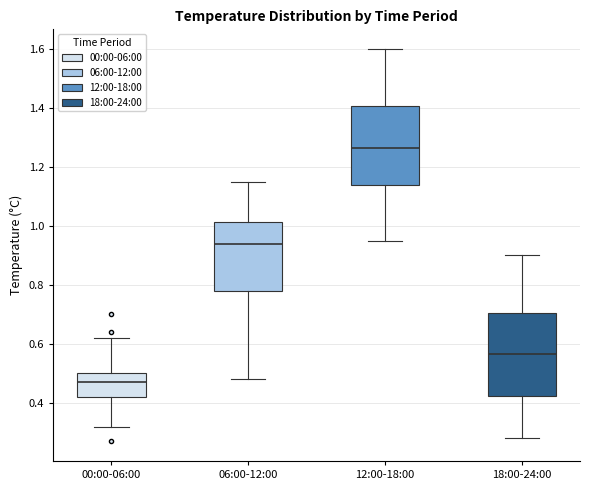

Reading left to right, read every box against the y-axis: the position of its median line, the range the box covers, and the ends of its whiskers. The values are not printed on the chart, so give them approximately, as read against the axis.

00:00-06:00: median 0.48, box 0.42 to 0.50, whiskers 0.32 to 0.62
06:00-12:00: median 0.94, box 0.78 to 1.02, whiskers 0.48 to 1.16
12:00-18:00: median 1.26, box 1.14 to 1.40, whiskers 0.96 to 1.60
18:00-24:00: median 0.56, box 0.42 to 0.70, whiskers 0.28 to 0.90